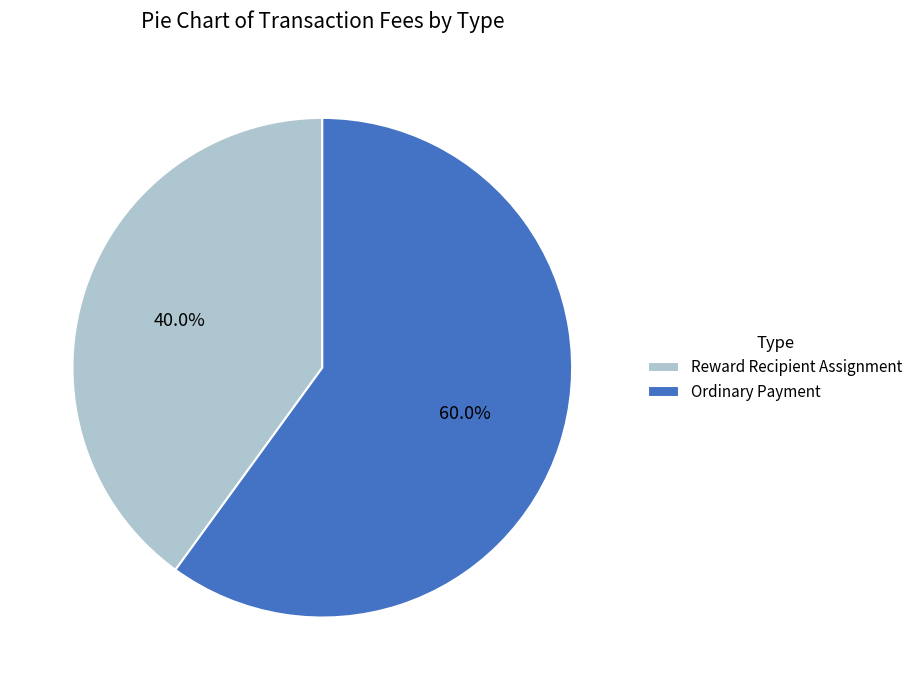

Which slice is the smallest?

Reward Recipient Assignment